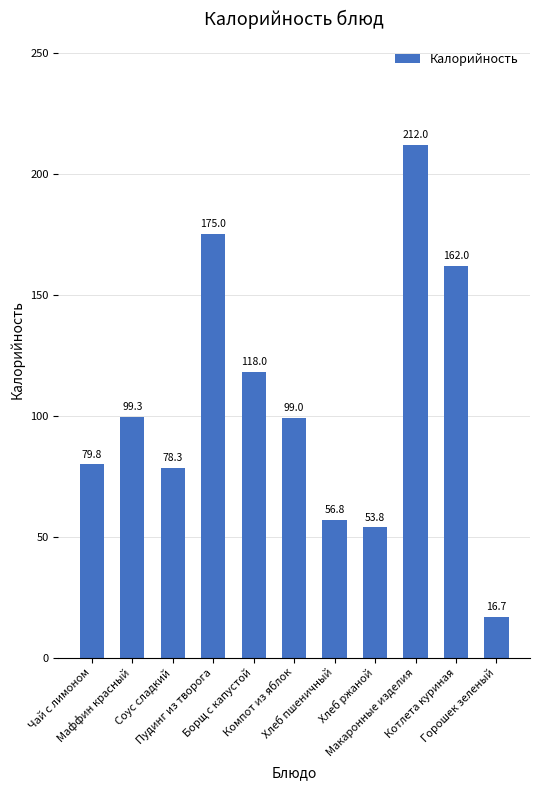

True or false: the data shows 221.1 at Котлета куриная.

False